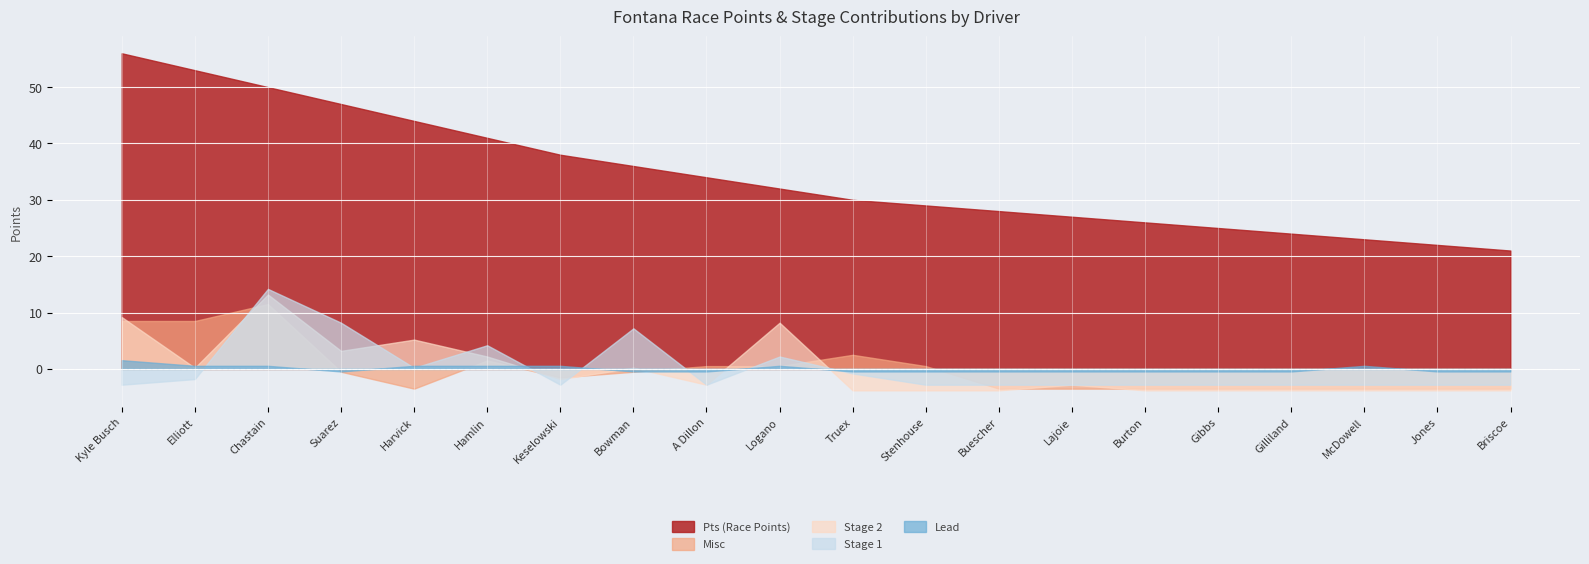

How many data points in Pts are less than 32?

10